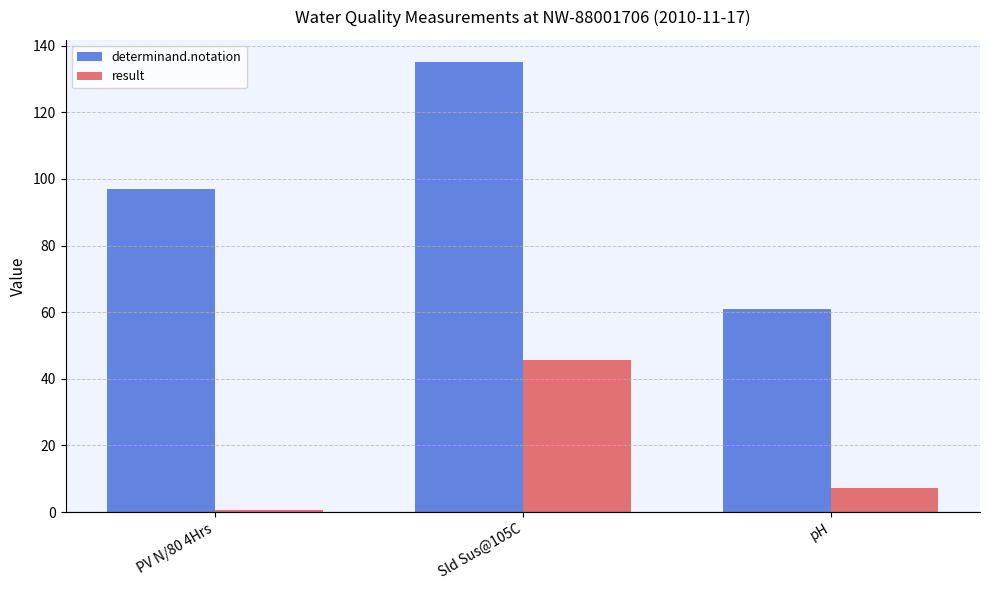

What is the smallest value displayed?

0.7